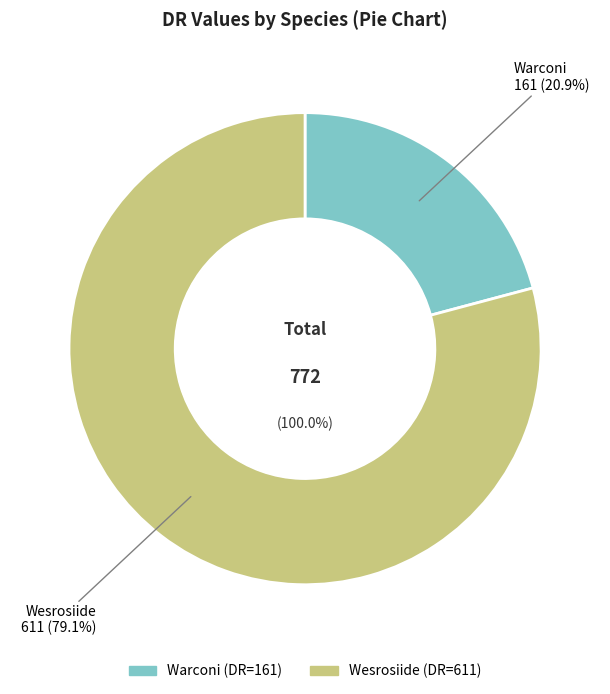

What is the smallest slice in the pie chart?

Warconi